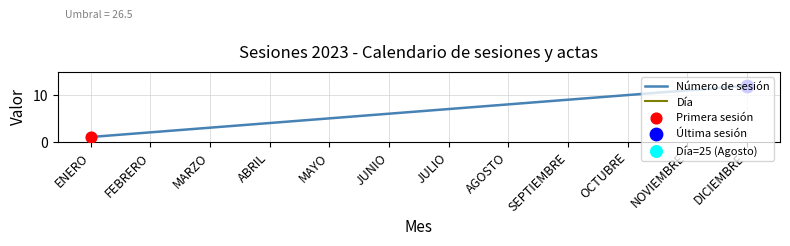

What is the total value across all series at OCTUBRE?

37